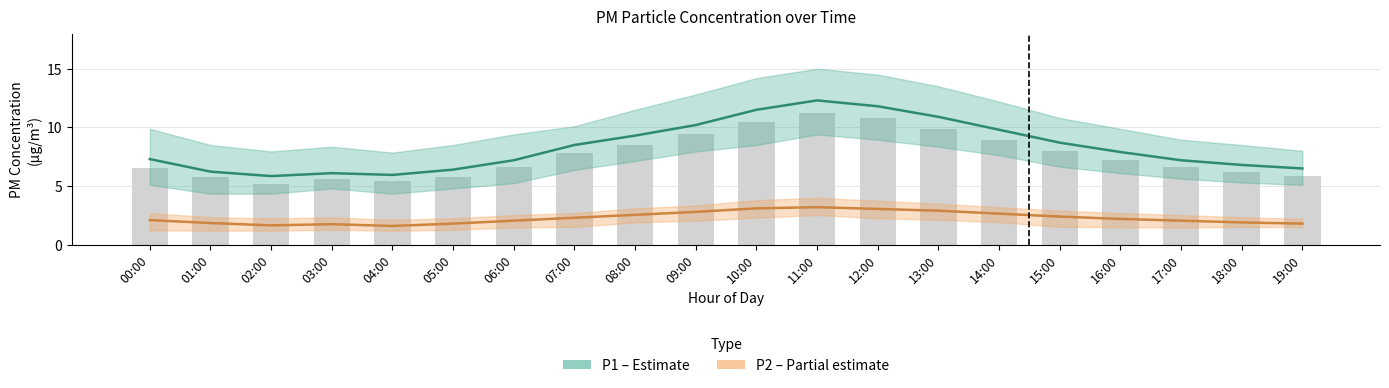

Which category has the lowest value in the P2 (PM2.5) series?

04:00